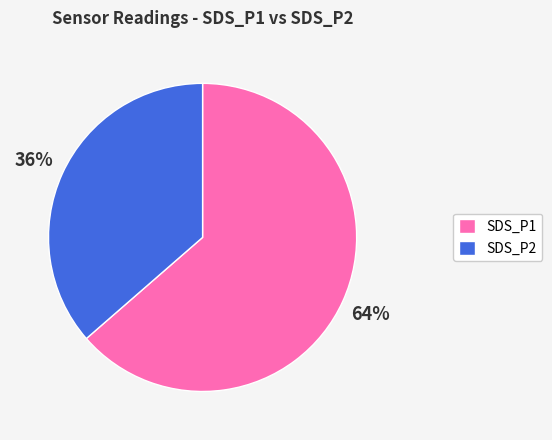

How many slices are in this pie chart?

2